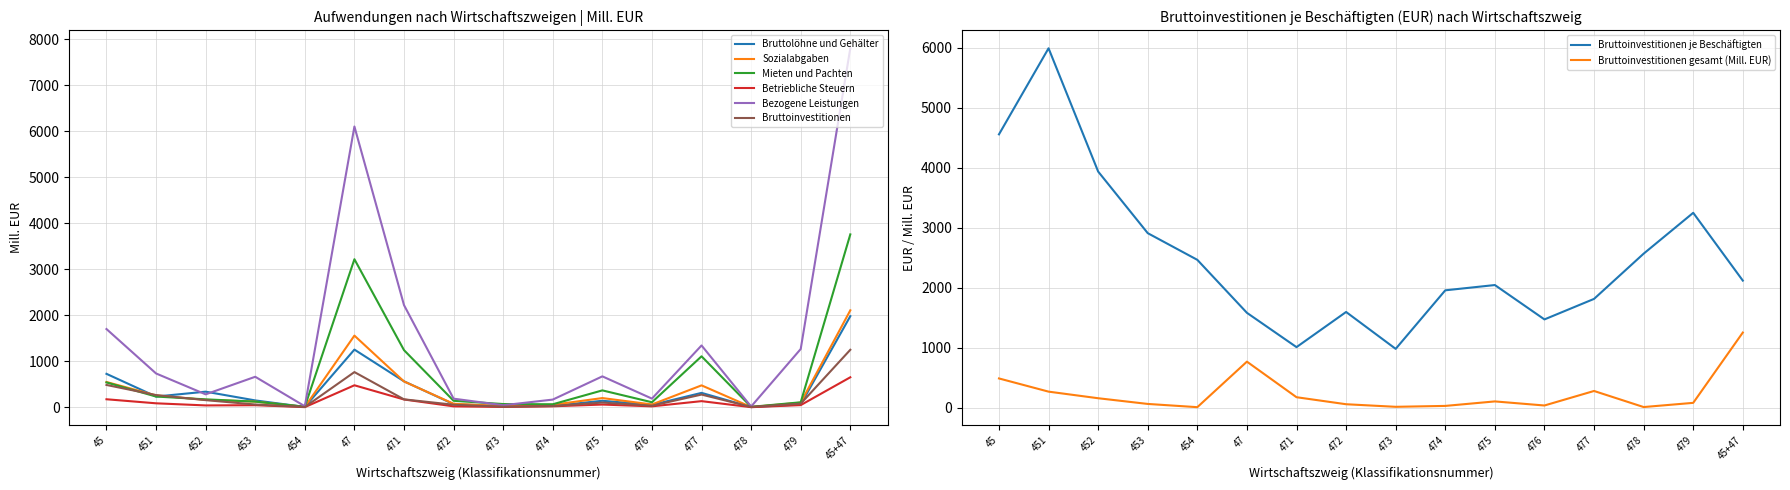

How many interior local peaks does the Betriebliche Steuern series have?

4